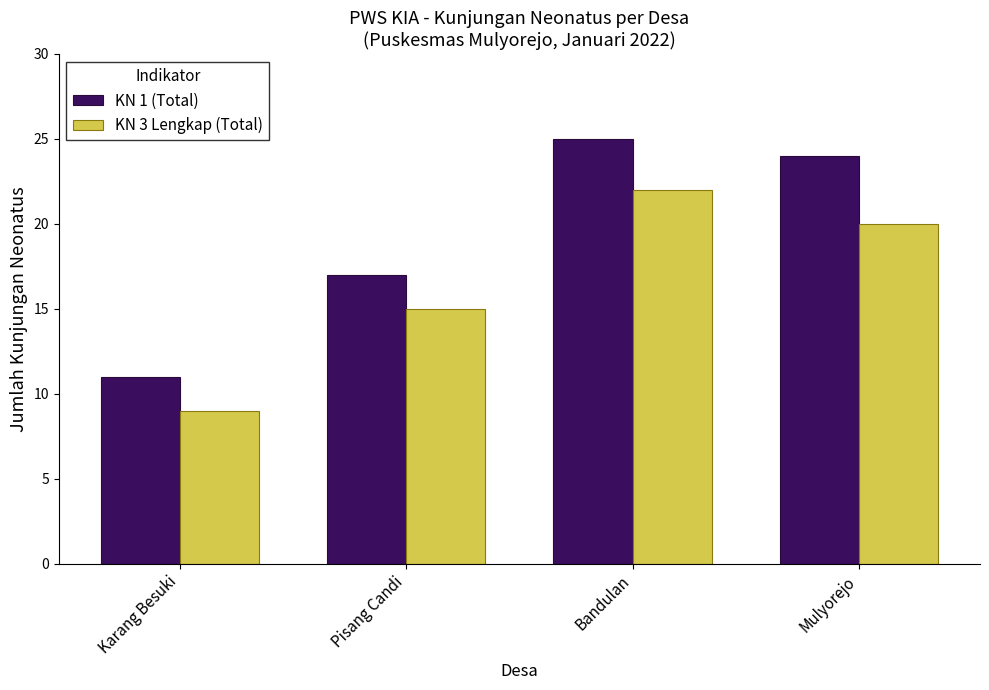

What is the minimum value for KN 1 (Total)?

11